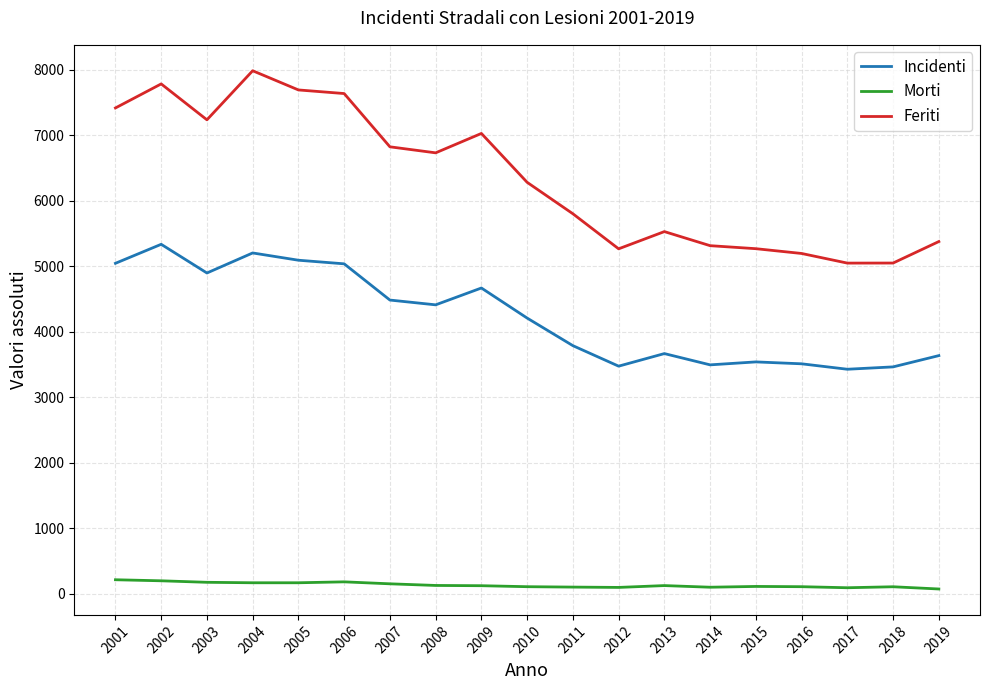

Does the chart display data point markers on the line(s)?

No